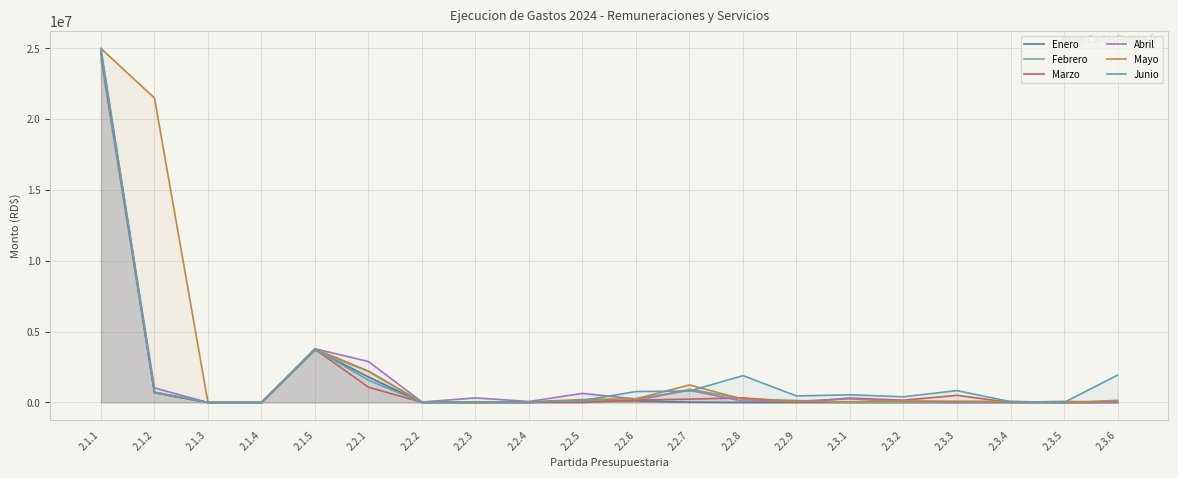

In Marzo, how many points are higher than both neighbors (excluding endpoints)?

4